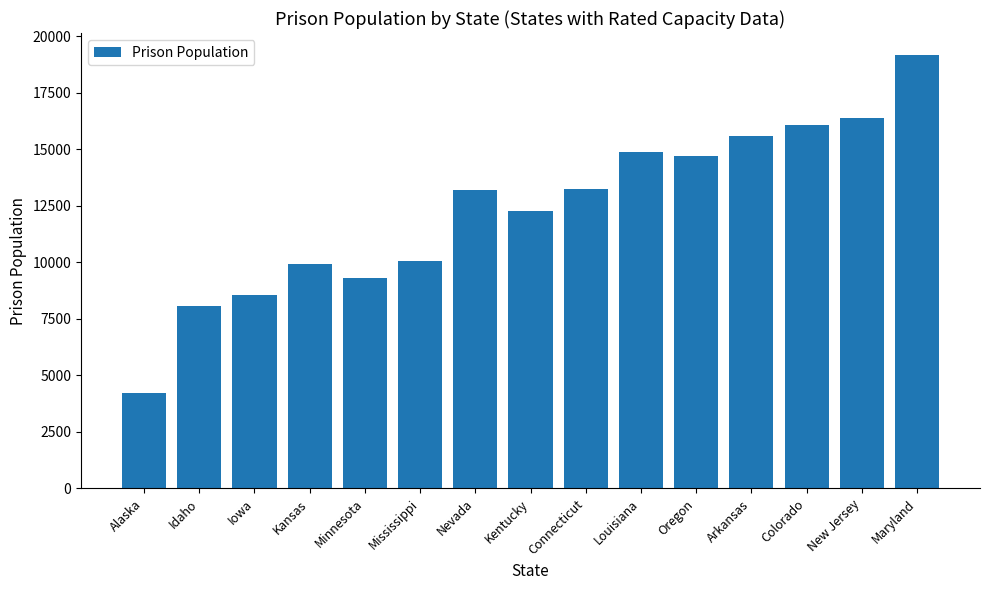

Which has a higher value, Louisiana or Connecticut?

Louisiana